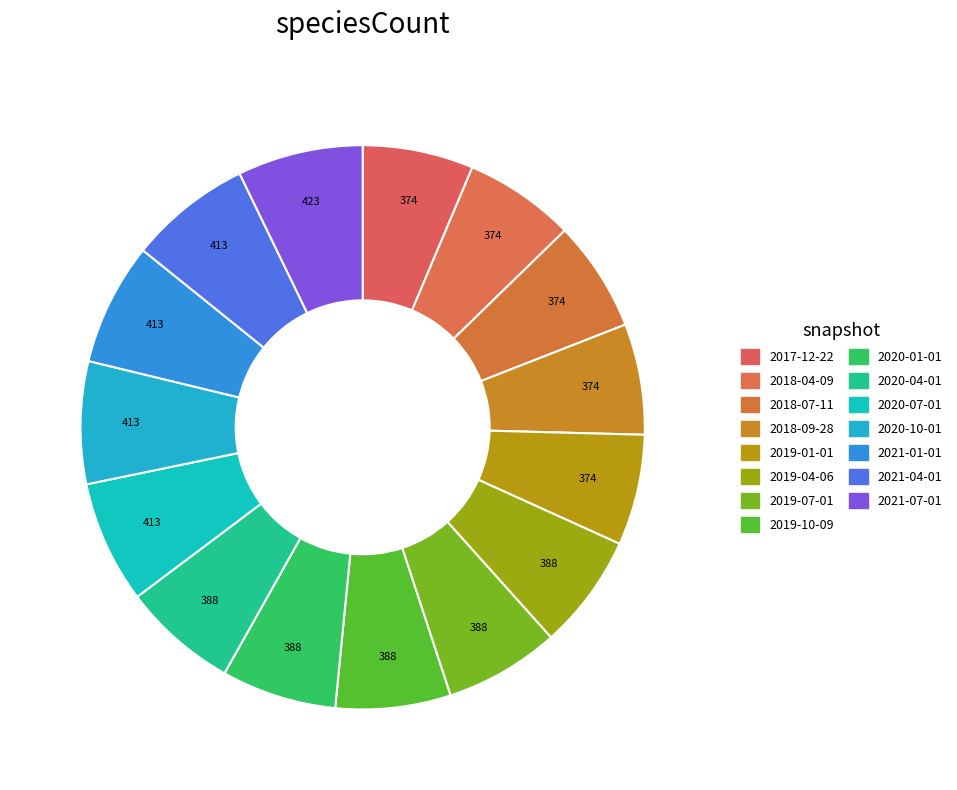

To the nearest percent, what percentage of the pie is 2021-04-01?

7%